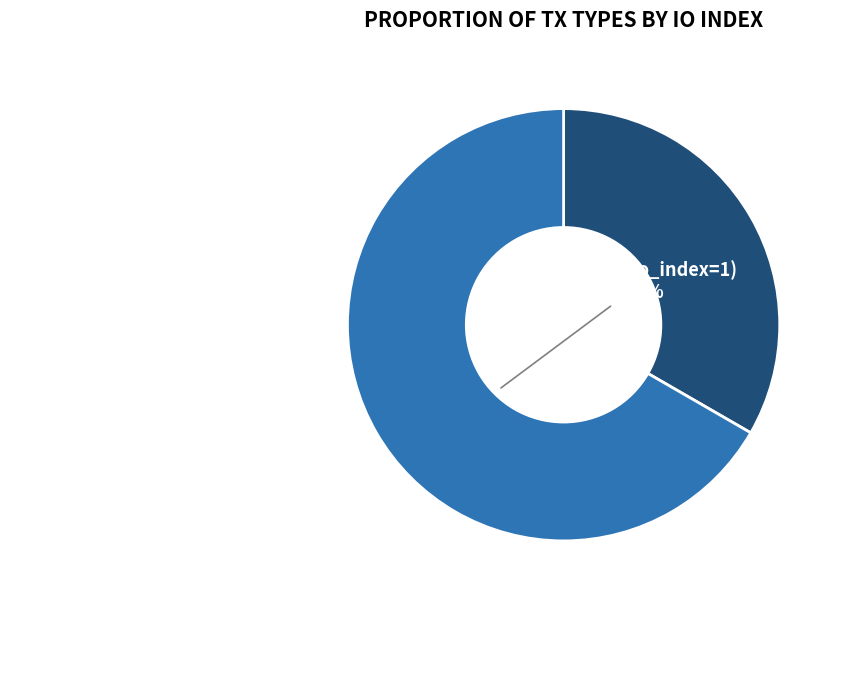

Is there a majority slice in this chart?

Yes